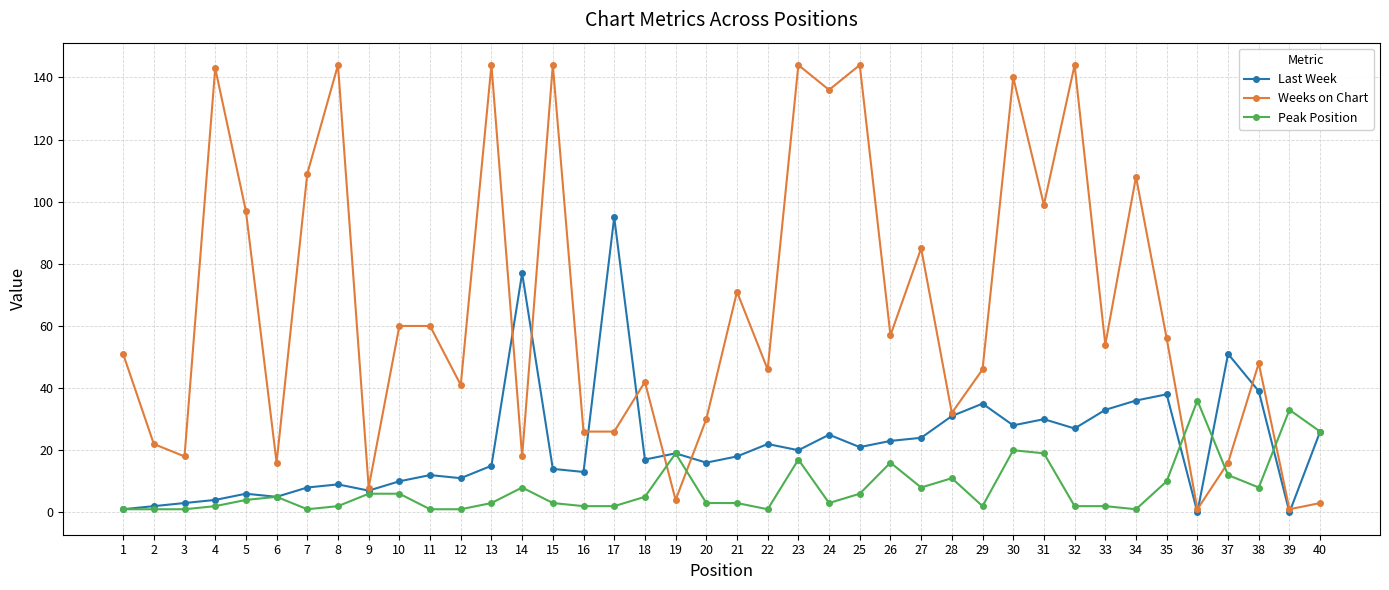

True or false: Weeks on Chart has more than 2 points higher than both neighbors.

True